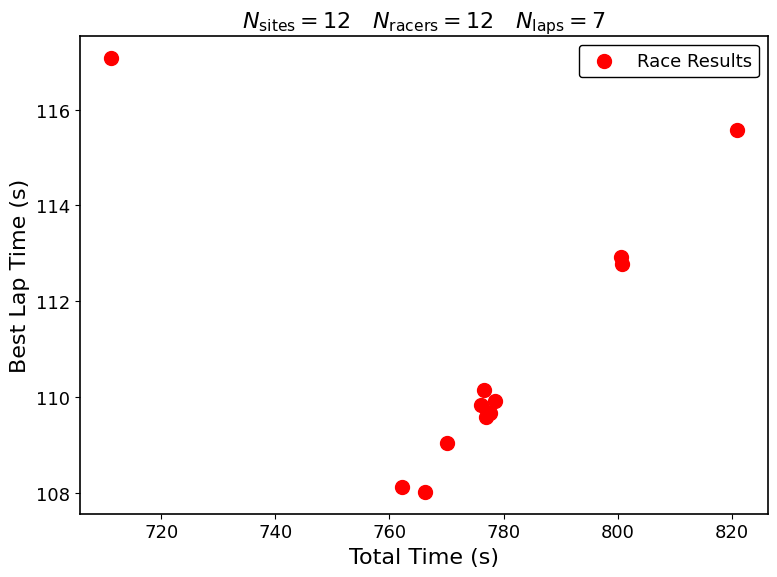

What Y value in the scatter plot is closest to 112?

112.8